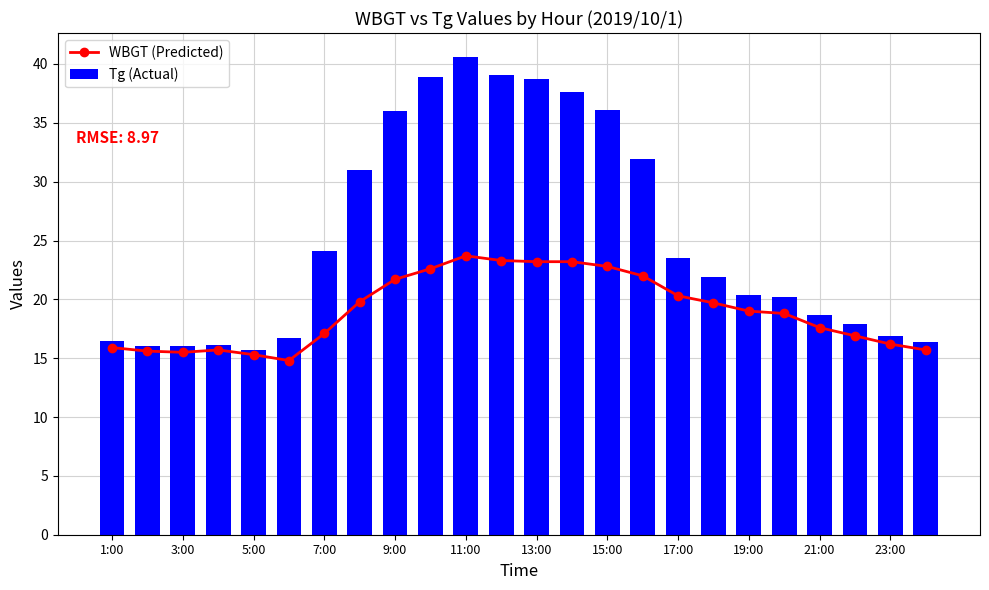

The Tg (Actual) series shows 18.7 at 21:00. True or false?

True